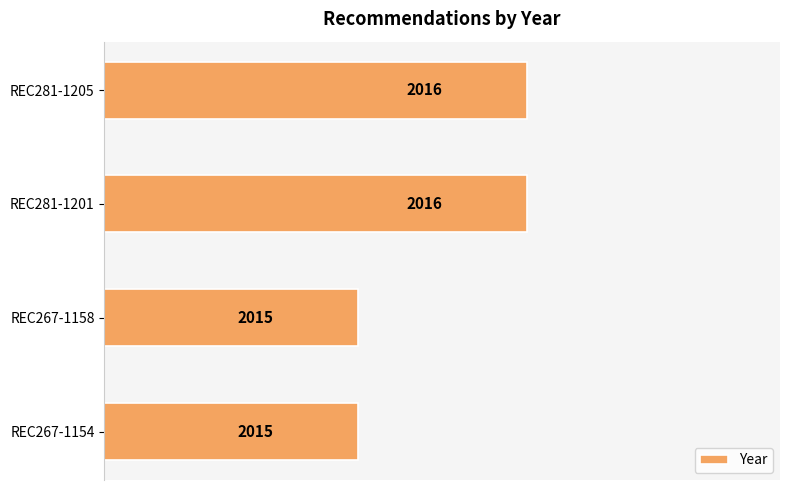

What is the label of the 4th bar from the top?

REC267-1154